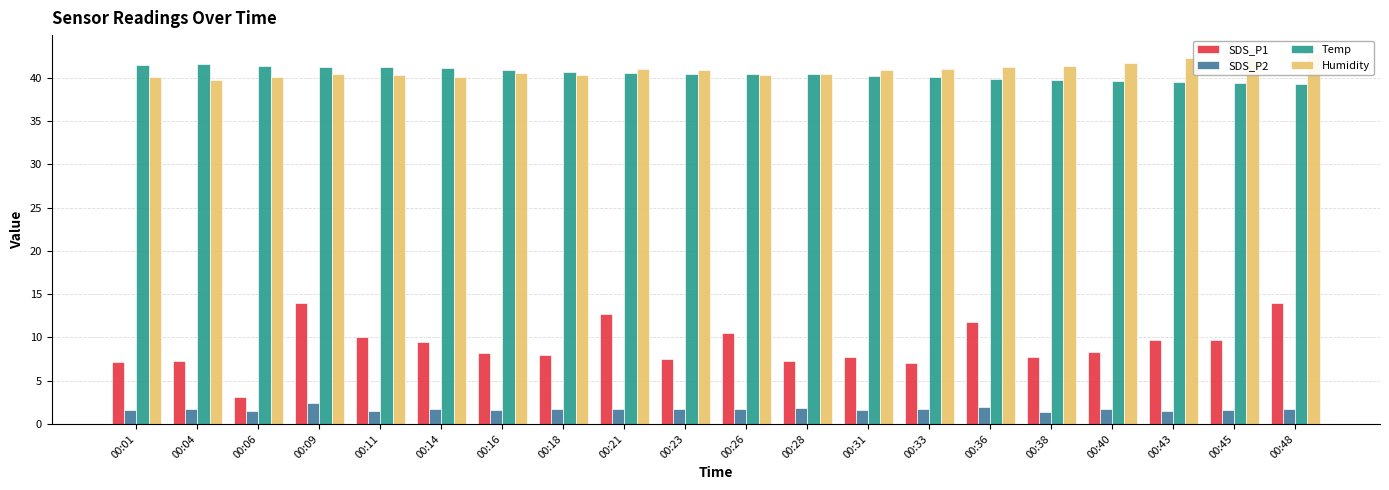

Where is Humidity nearest to the value 41?

00:21